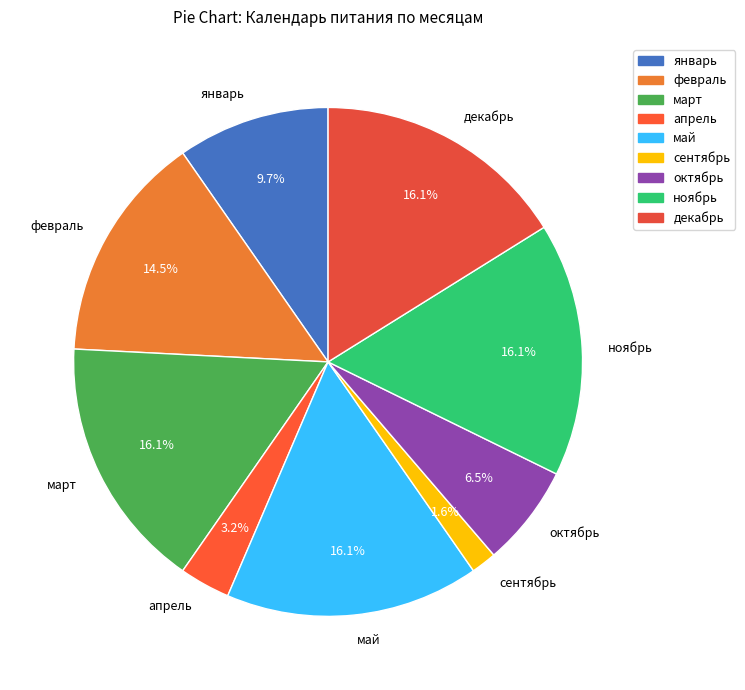

Between октябрь and февраль, which is larger?

февраль